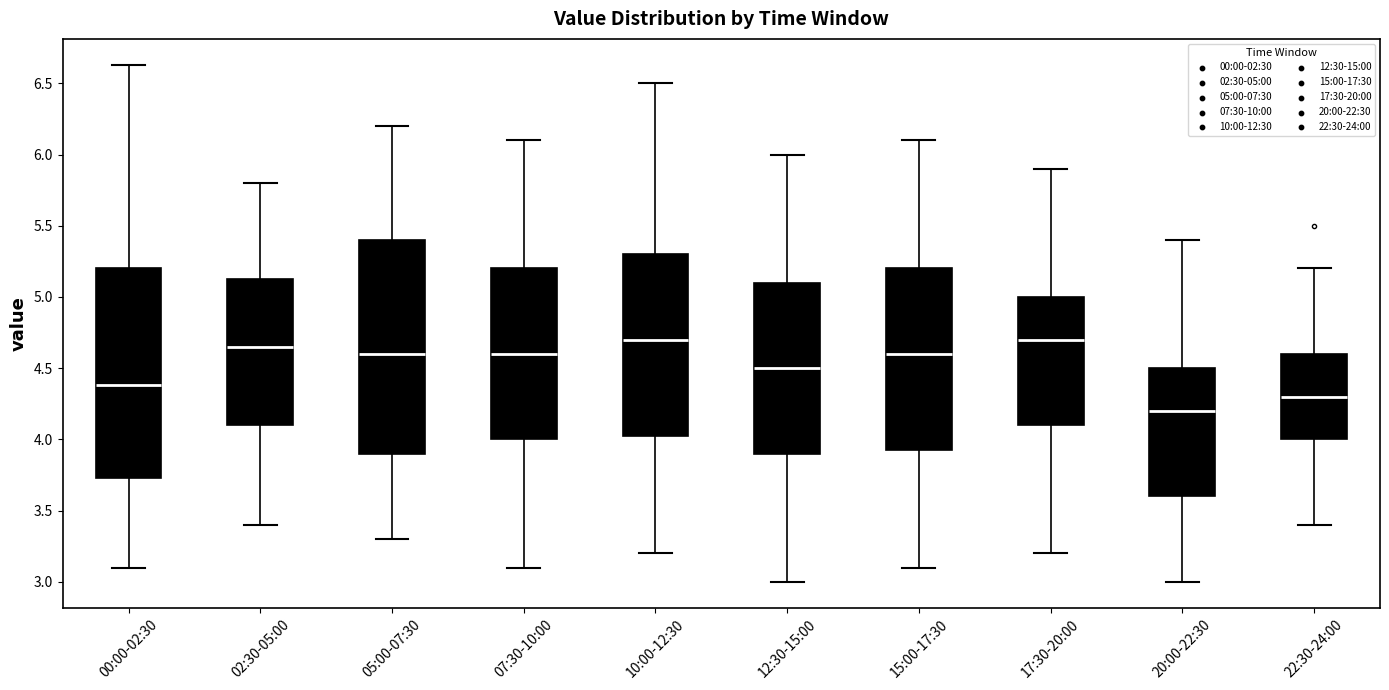

Where is the upper edge of the box for 20:00-22:30 on the y-axis? The values are not printed on the chart, so give them approximately, as read against the axis.

4.50